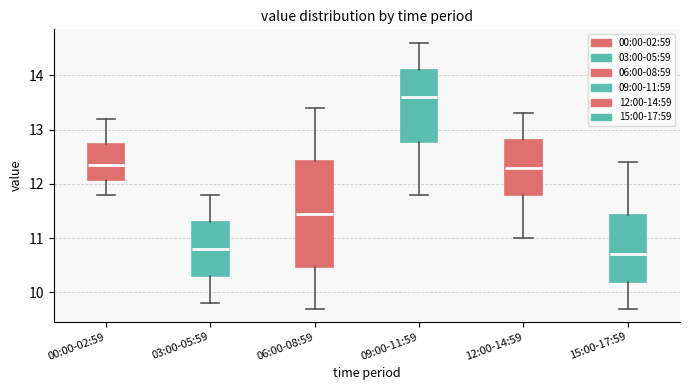

Reading left to right, read every box against the y-axis: the position of its median line, the range the box covers, and the ends of its whiskers. The values are not printed on the chart, so give them approximately, as read against the axis.

00:00-02:59: median 12.4, box 12.1 to 12.7, whiskers 11.8 to 13.2
03:00-05:59: median 10.8, box 10.3 to 11.3, whiskers 9.8 to 11.8
06:00-08:59: median 11.5, box 10.5 to 12.4, whiskers 9.7 to 13.4
09:00-11:59: median 13.6, box 12.8 to 14.1, whiskers 11.8 to 14.6
12:00-14:59: median 12.3, box 11.8 to 12.8, whiskers 11.0 to 13.3
15:00-17:59: median 10.7, box 10.2 to 11.4, whiskers 9.7 to 12.4